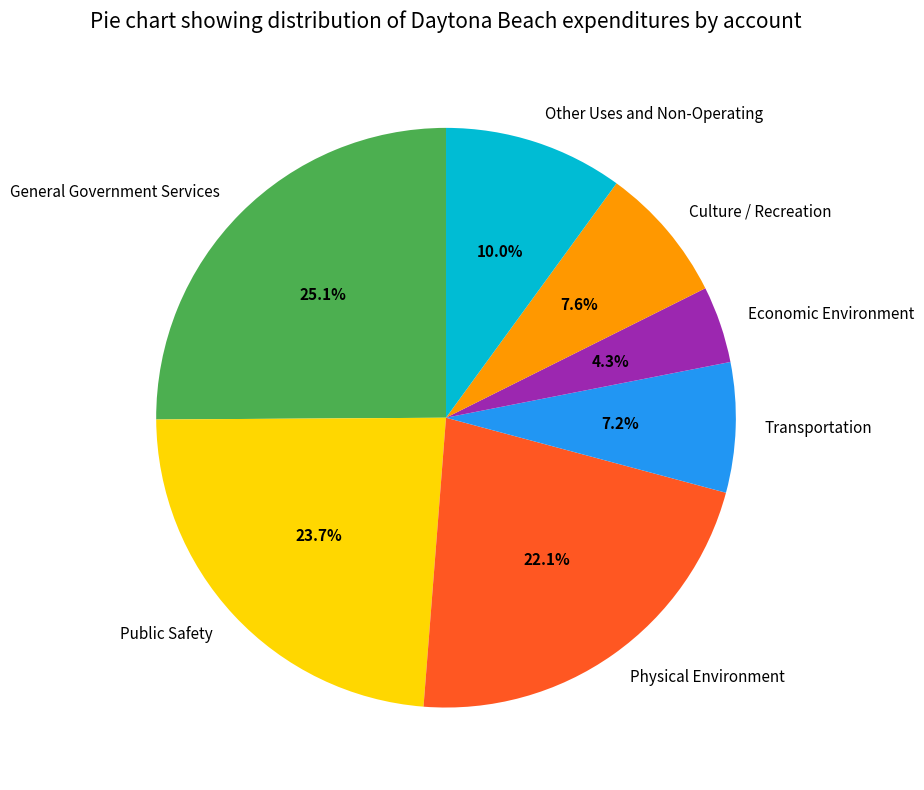

Which category has the biggest portion of the pie?

General Government Services